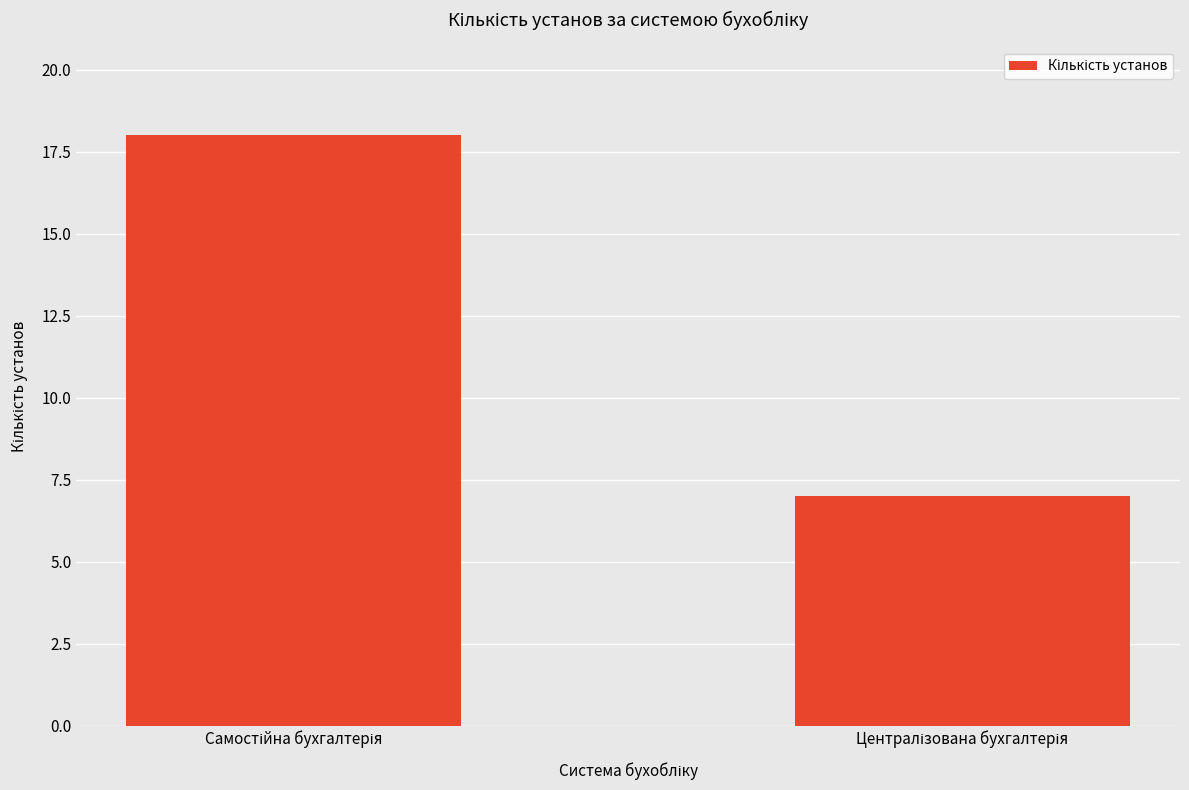

What is the value of the 2nd bar from the left?

7